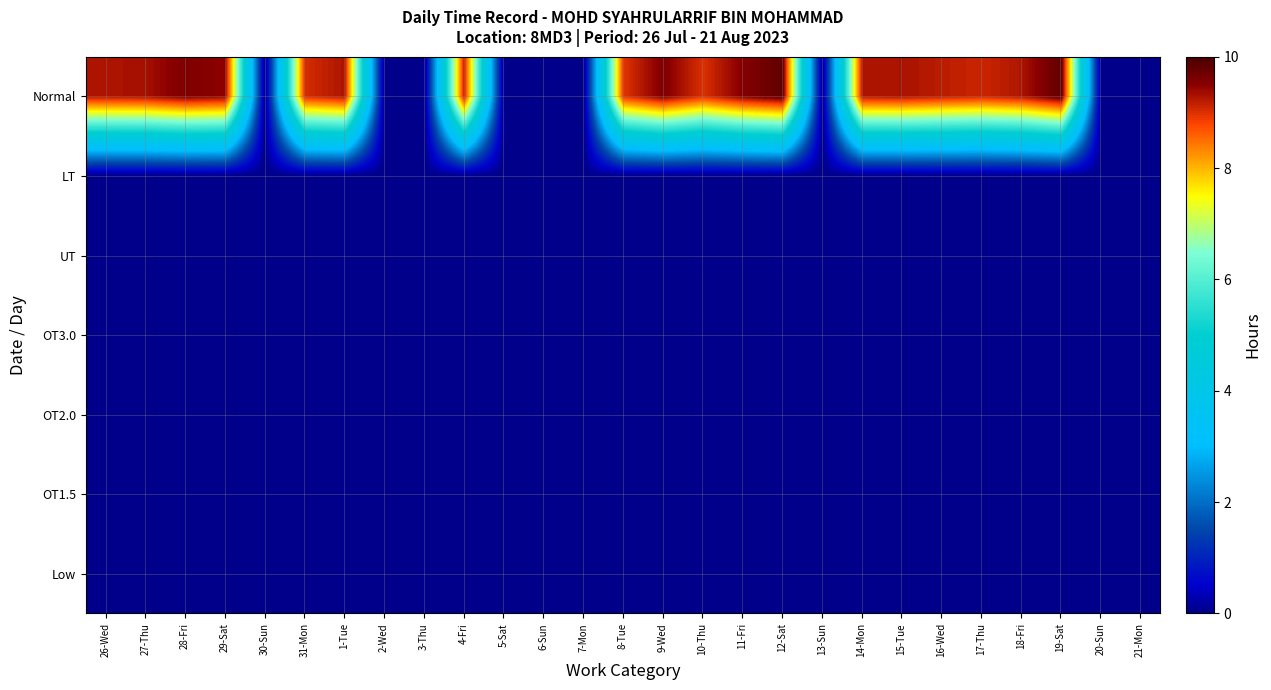

Count the number of data series in this chart.

7